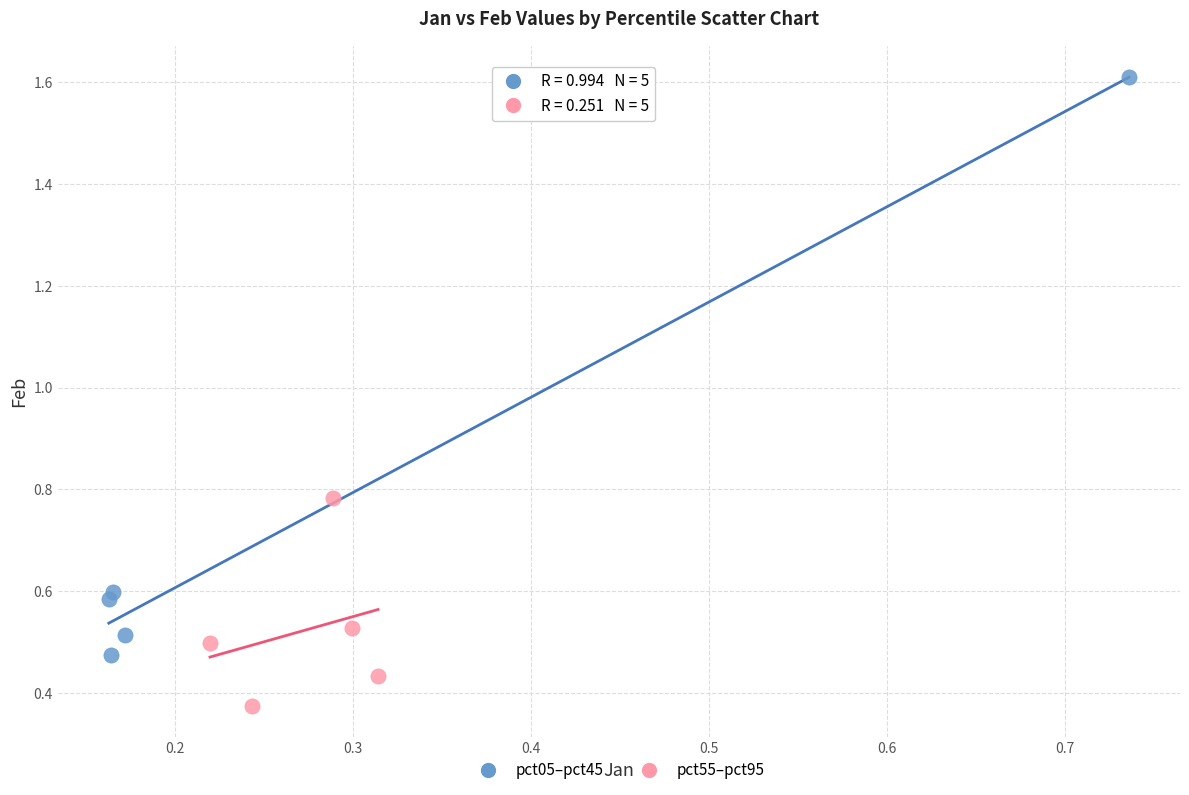

Which series reaches the minimum Y coordinate?

pct55–pct95